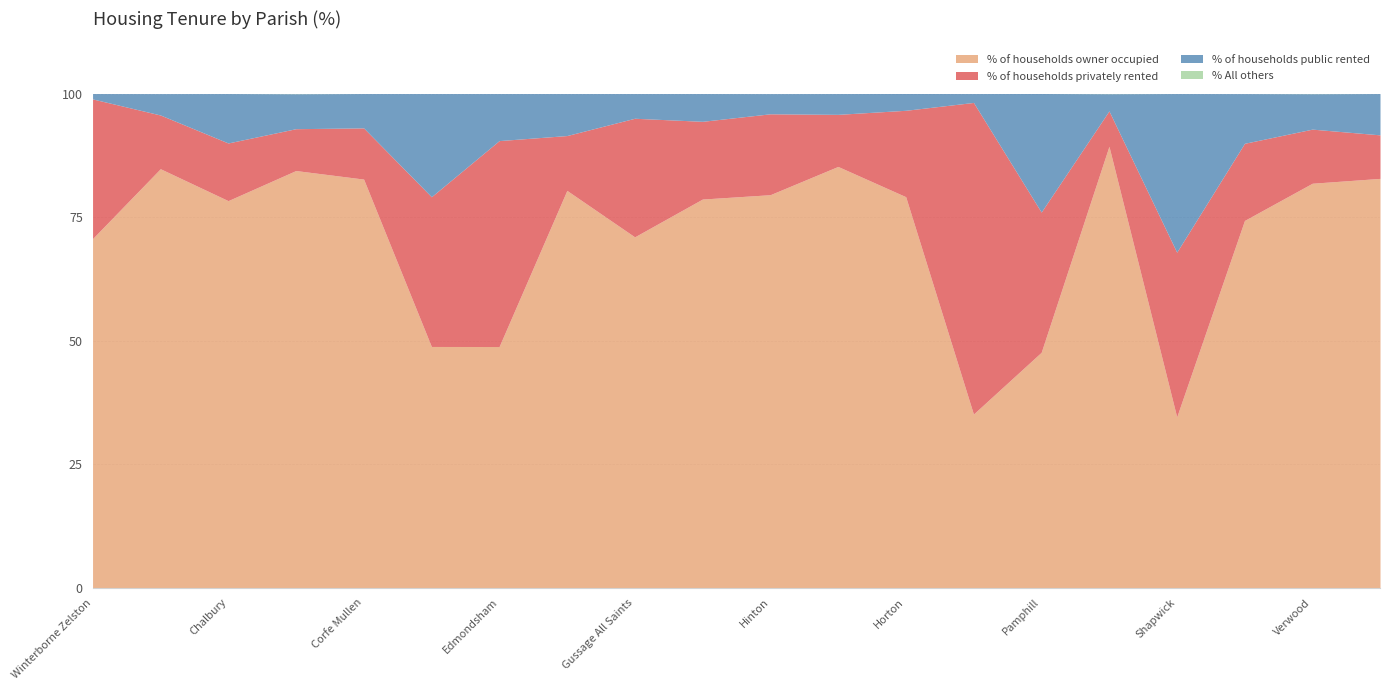

True or false: % of households public rented and % All others cross at least once.

False